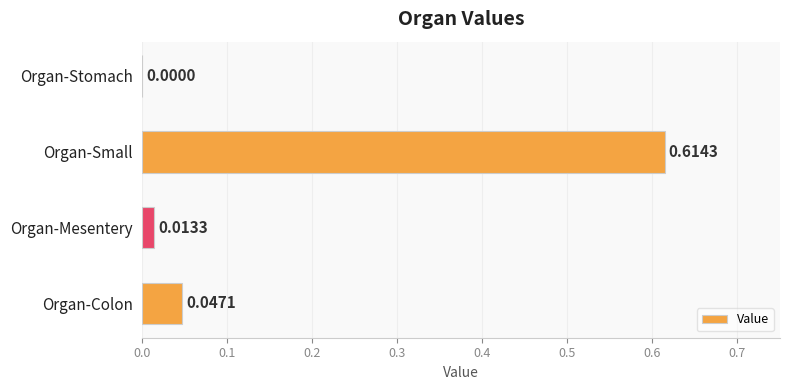

At which label is the value closest to 0?

Organ-Stomach